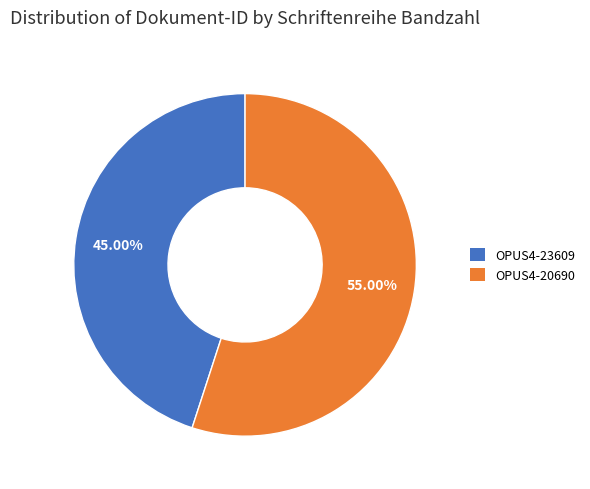

The OPUS4-23609 slice represents 45% of the pie. True or false?

True